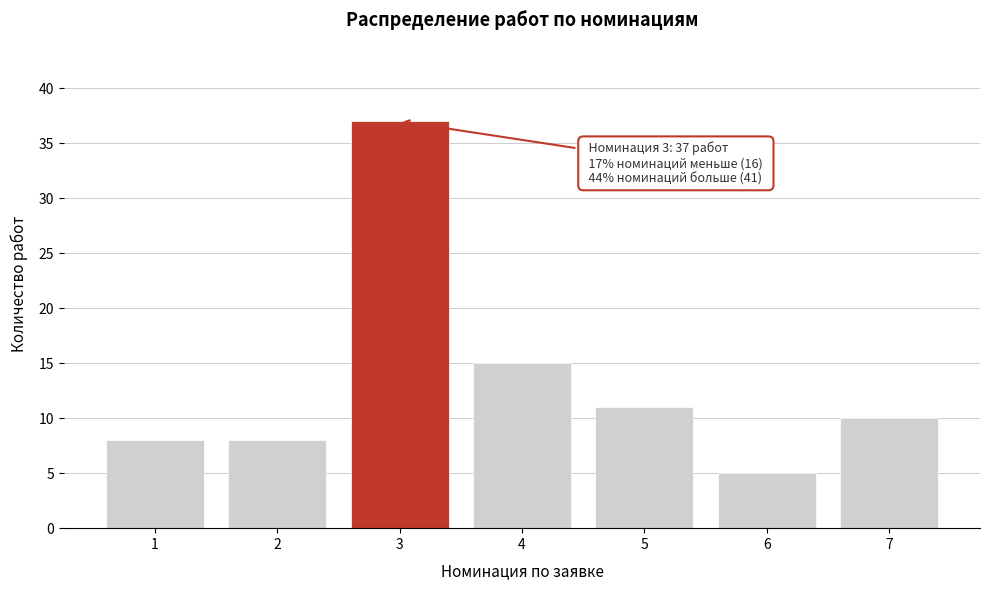

Reading left to right, transcribe all the data shown in this chart.

8	8	37	15	11	5	10